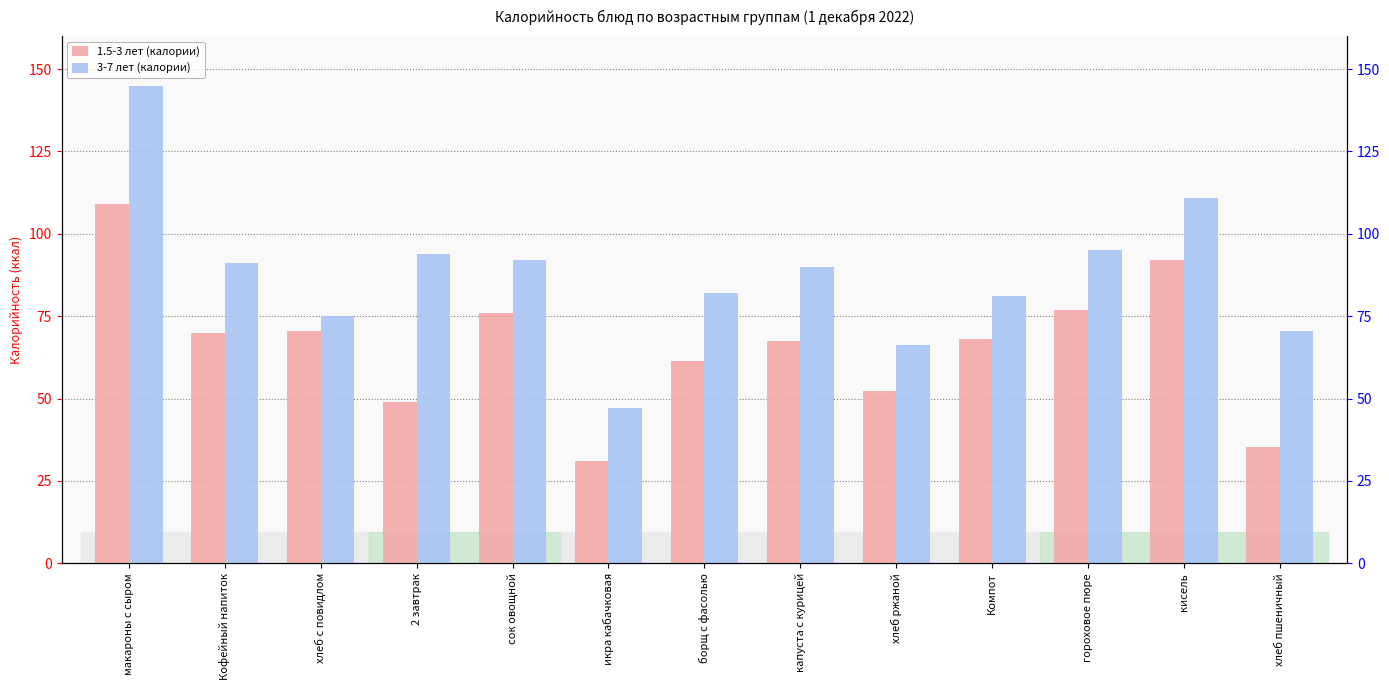

Where is 3-7 лет (калории) nearest to the value 96?

гороховое пюре